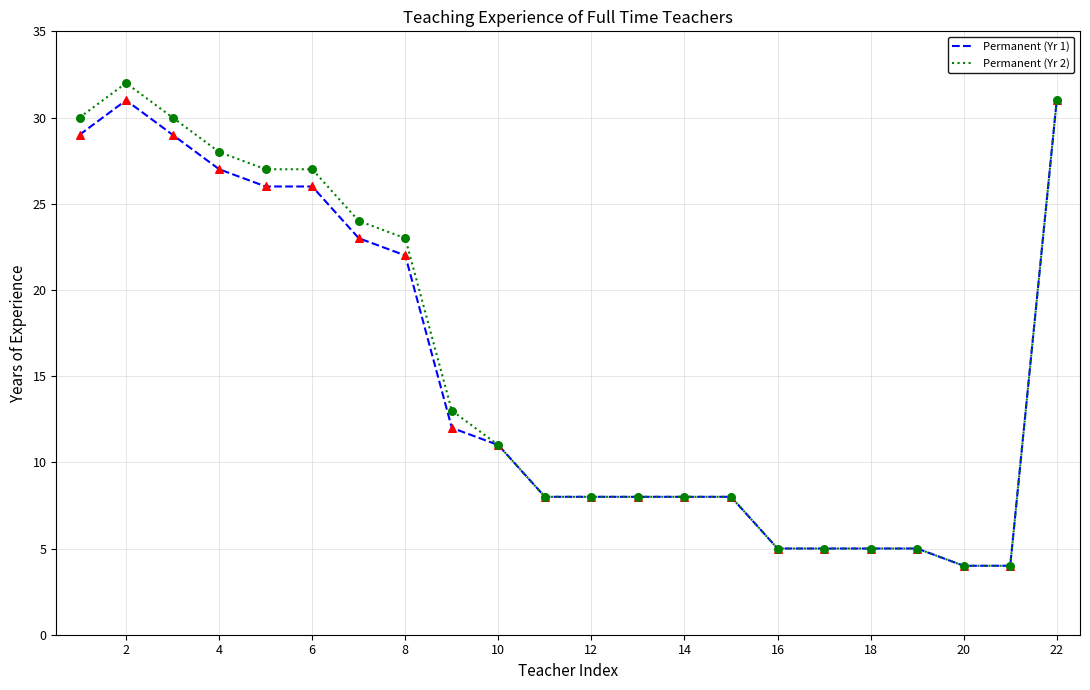

What is the lowest value of the Permanent (Yr 2) series?

4